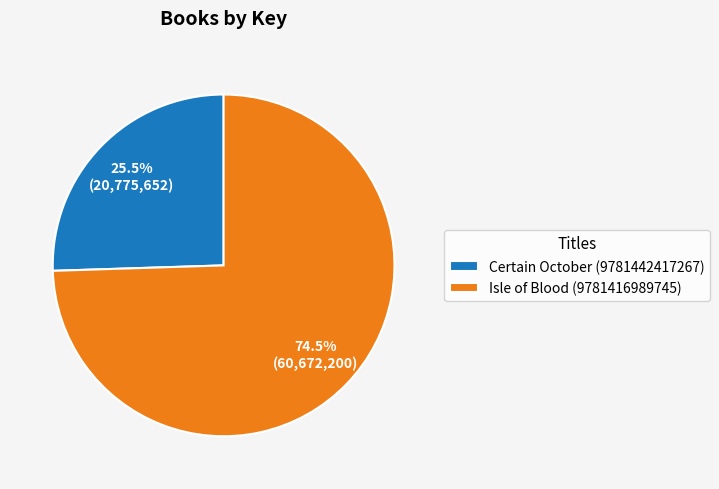

Is there any slice that represents more than half of the pie?

Yes